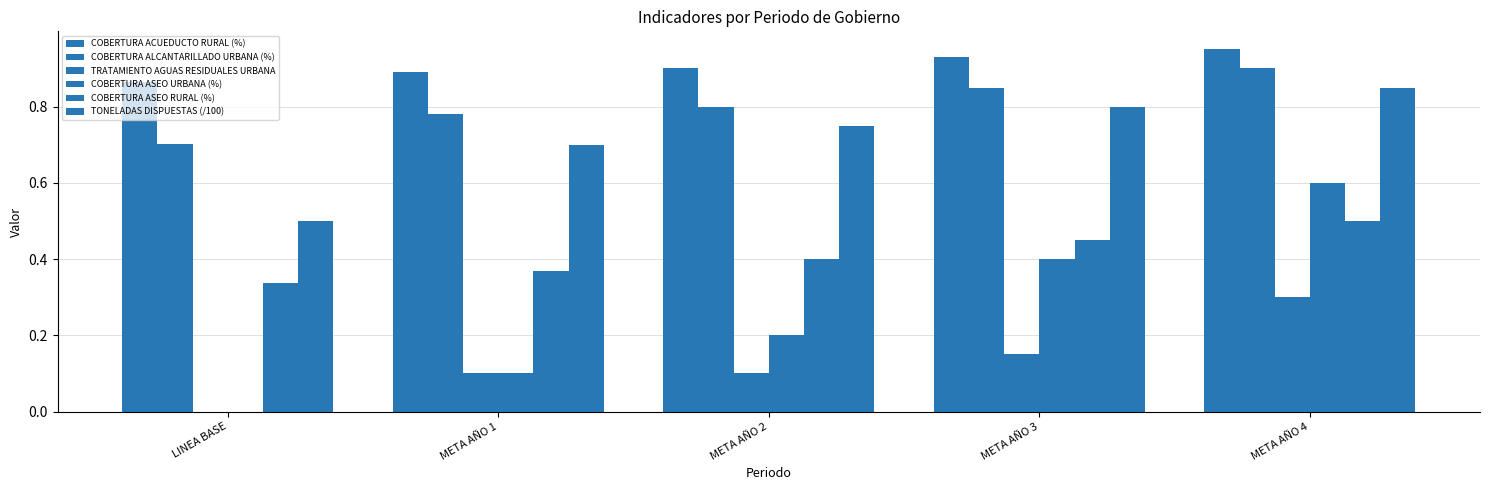

What is the total value across all series at META AÑO 2?

3.1